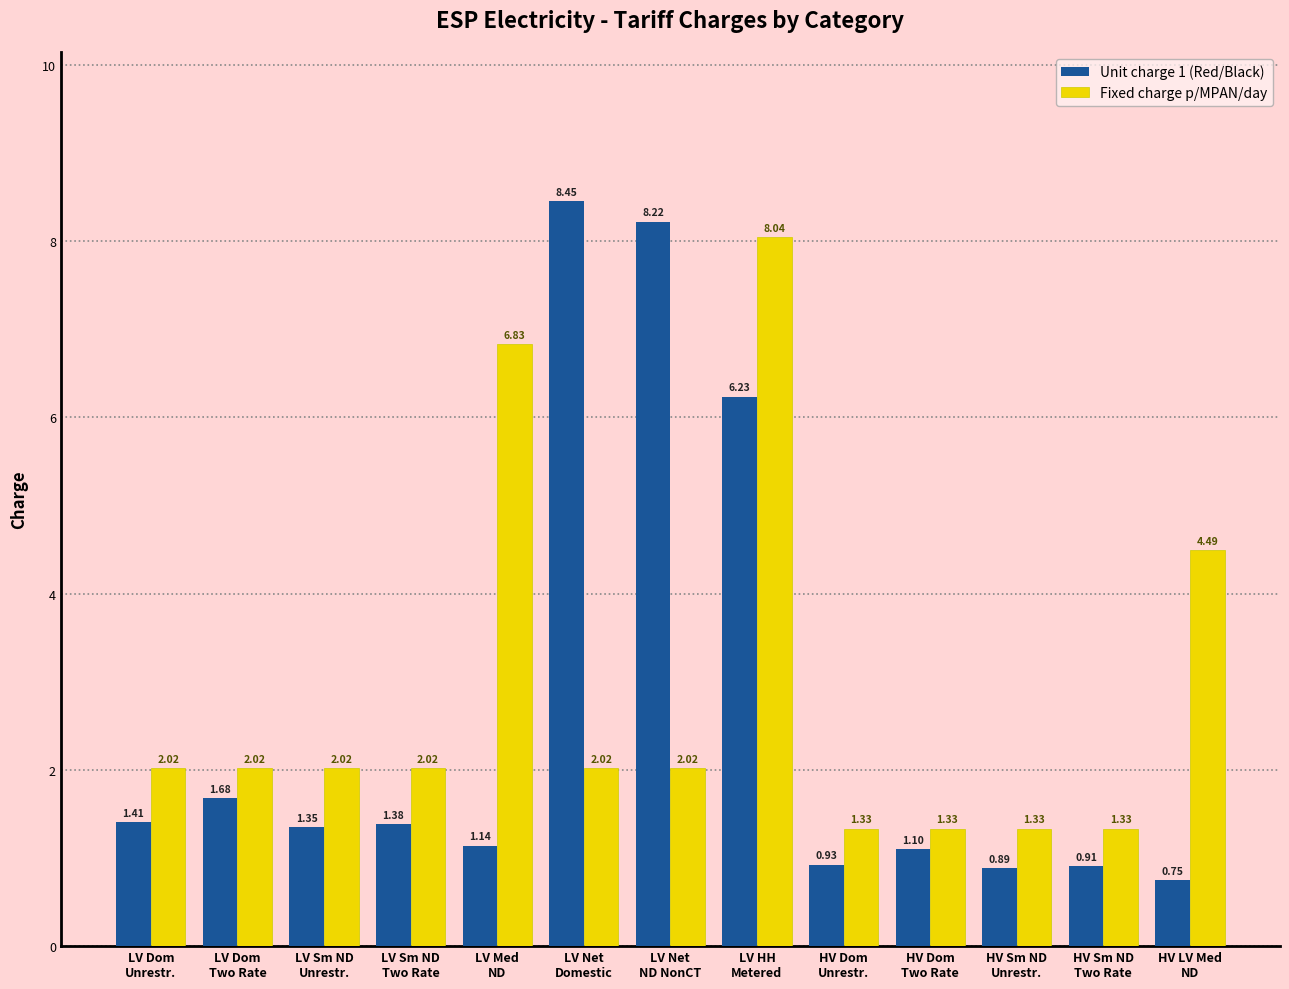

List the series in order of their overall mean, lowest first.

Unit charge 1 (Red/Black), Fixed charge p/MPAN/day